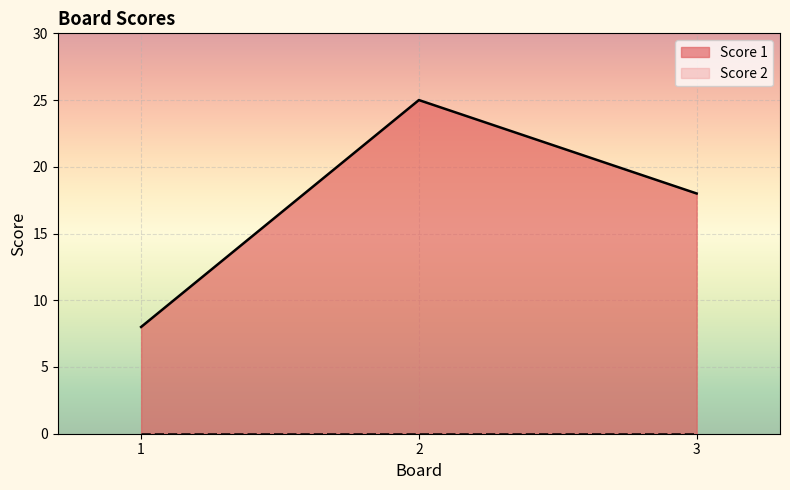

List the labels in order of value, largest first.

2, 3, 1